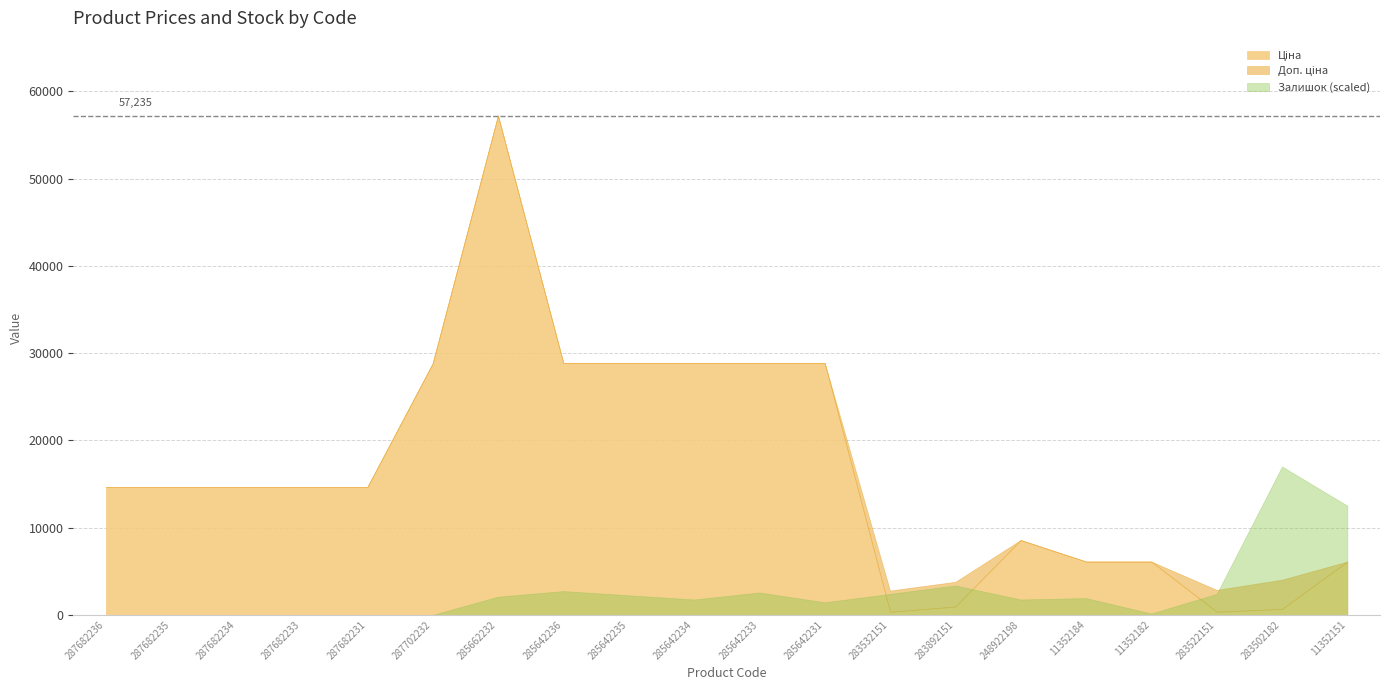

In Ціна, how many points are lower than both neighbors (excluding endpoints)?

2